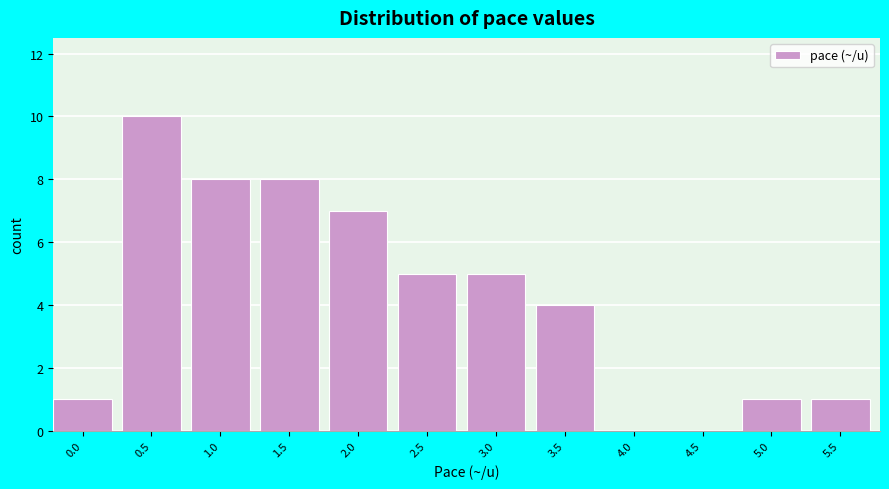

Reading left to right, transcribe all the data shown in this chart.

0.0=1	0.5=10	1.0=8	1.5=8	2.0=7	2.5=5	3.0=5	3.5=4	4.0=0	4.5=0	5.0=1	5.5=1